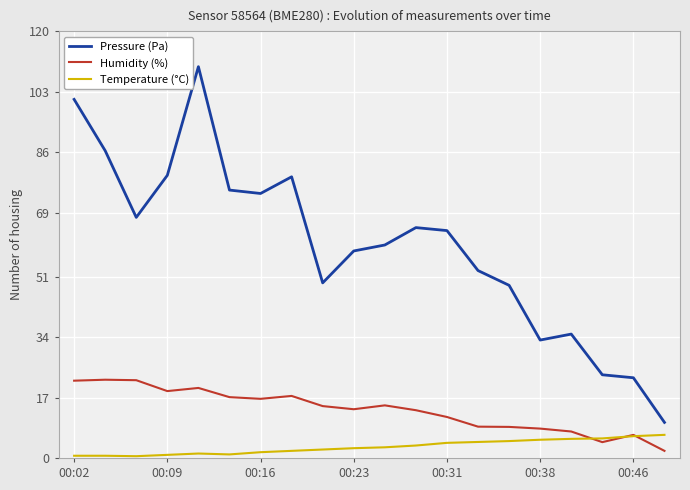

After their last crossing, which series has the higher values: Humidity (%) or Temperature (°C)?

Temperature (°C)